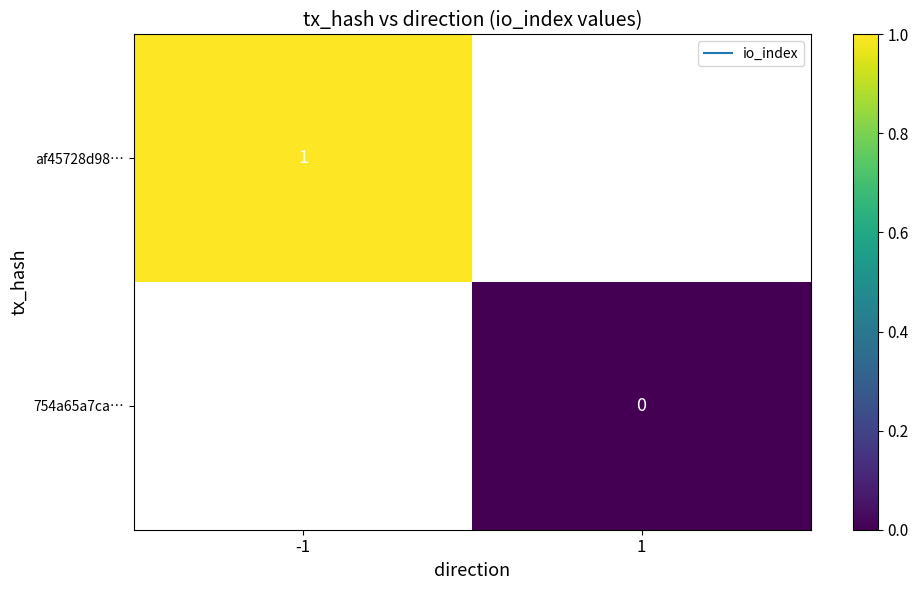

Which category has the lowest value across all series?

1